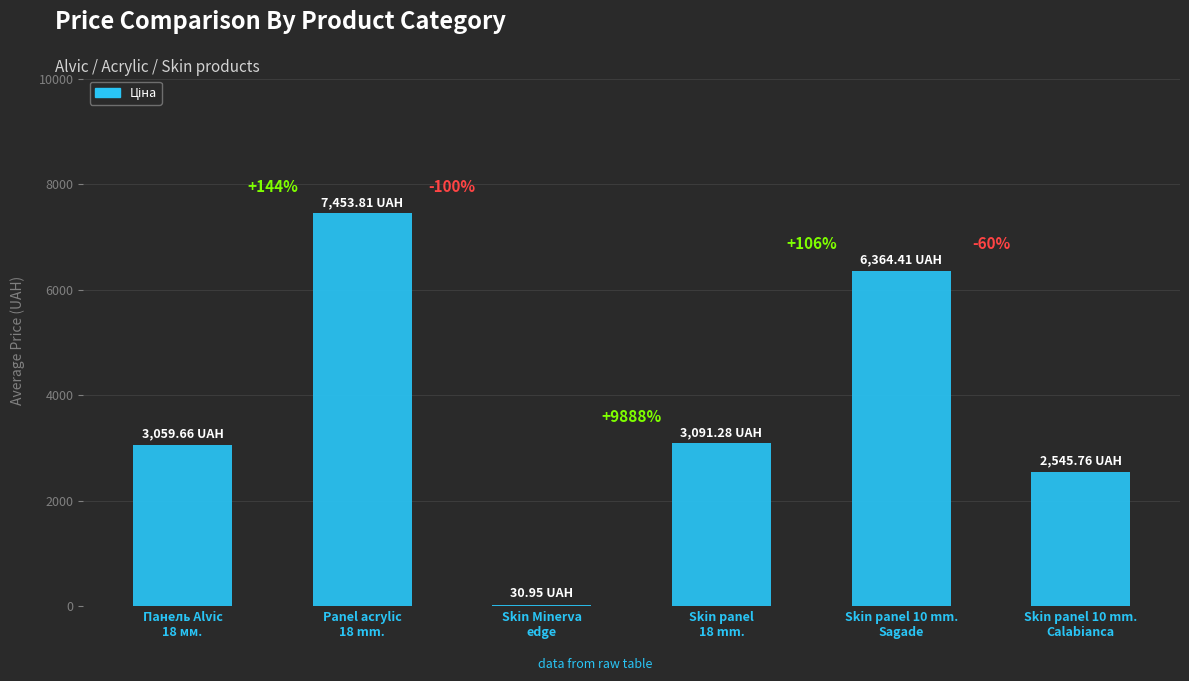

Which category has the highest value across all series?

Panel acrylic
18 mm.